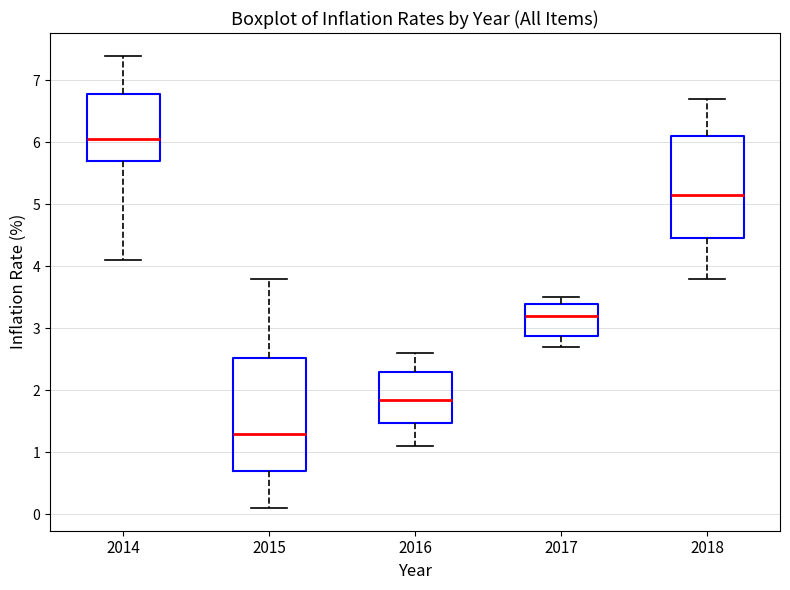

Reading left to right, read every box against the y-axis: the position of its median line, the range the box covers, and the ends of its whiskers. The values are not printed on the chart, so give them approximately, as read against the axis.

2014: median 6.1, box 5.7 to 6.8, whiskers 4.1 to 7.4
2015: median 1.3, box 0.7 to 2.5, whiskers 0.1 to 3.8
2016: median 1.9, box 1.5 to 2.3, whiskers 1.1 to 2.6
2017: median 3.2, box 2.9 to 3.4, whiskers 2.7 to 3.5
2018: median 5.2, box 4.5 to 6.1, whiskers 3.8 to 6.7